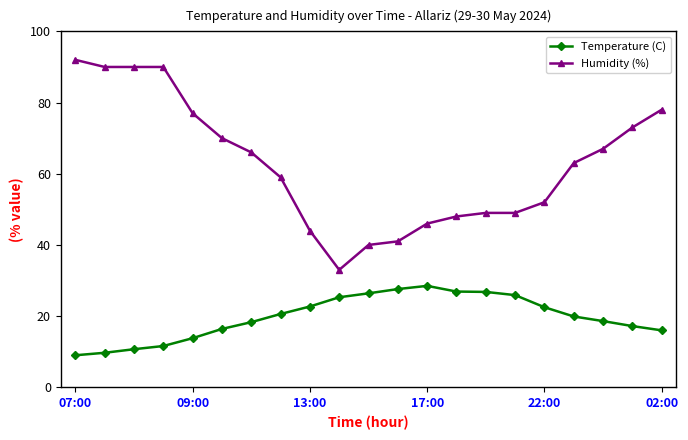

Which series has the largest total across all categories?

Humidity (%)